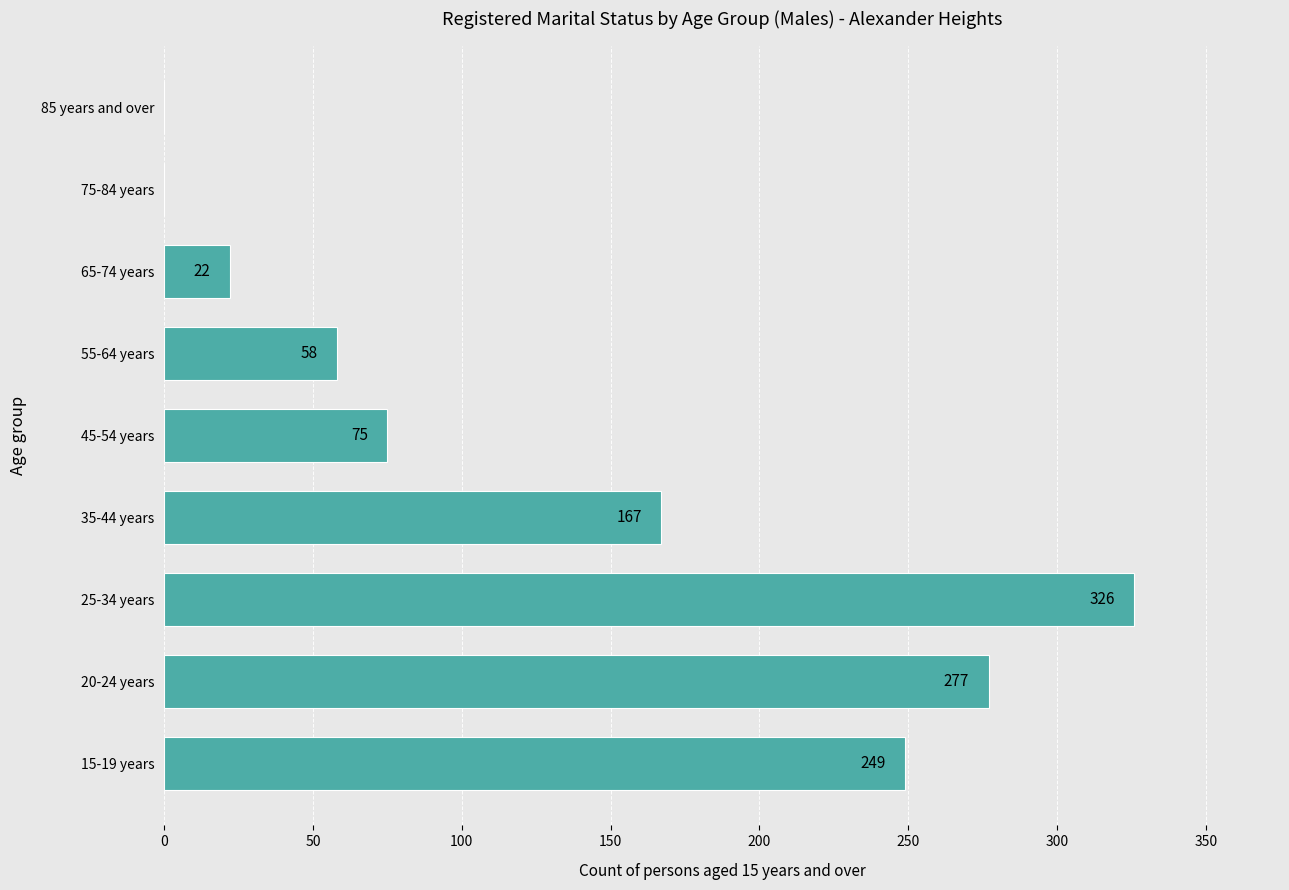

What is the sum of the values at 20-24 years and 15-19 years?

526